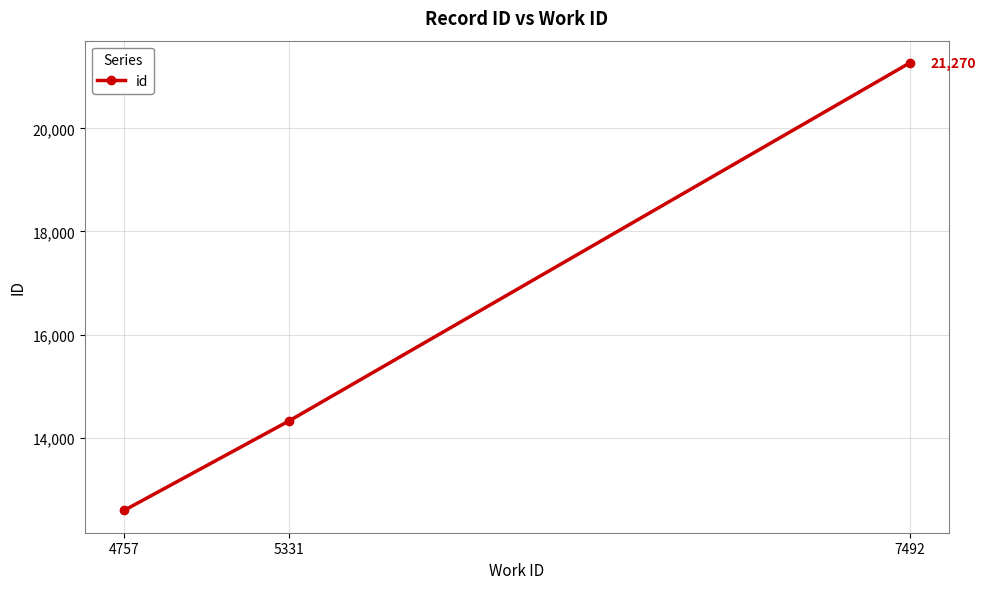

Reading right to left, what are all the values shown in this chart?

21270	14323	12587